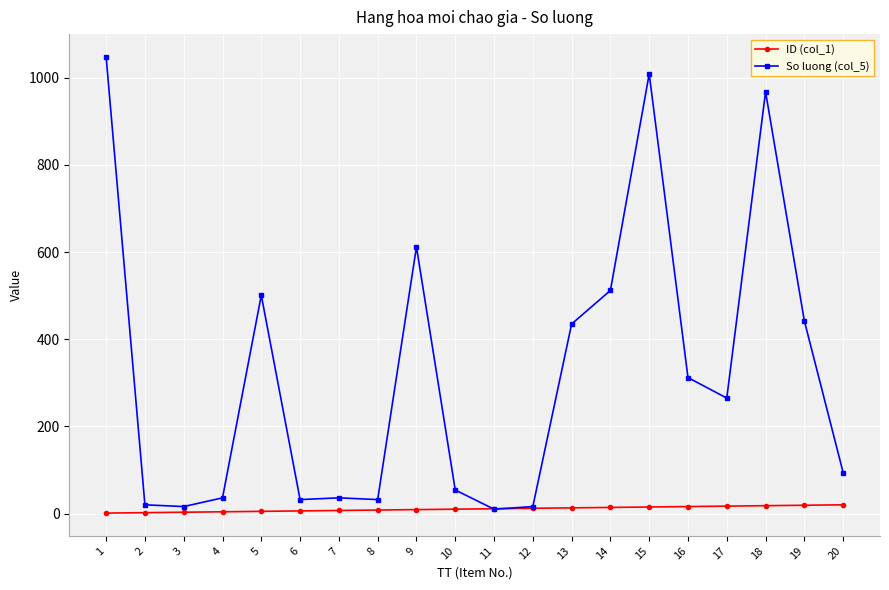

Is the value of So luong (col_5) at 13 greater than the value of ID (col_1) at 16?

Yes